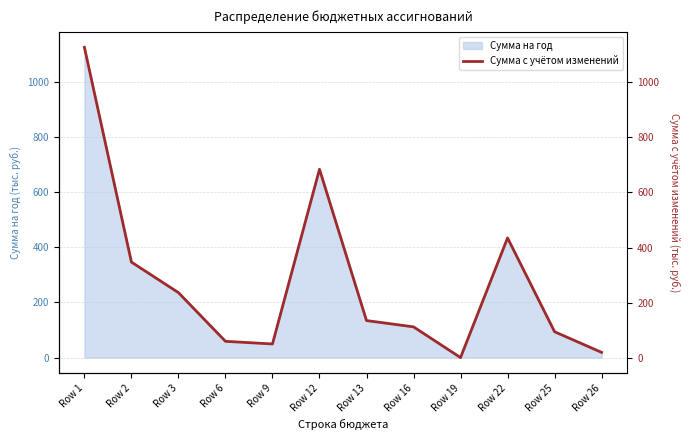

Which label corresponds to the smallest value in the chart?

Row 19